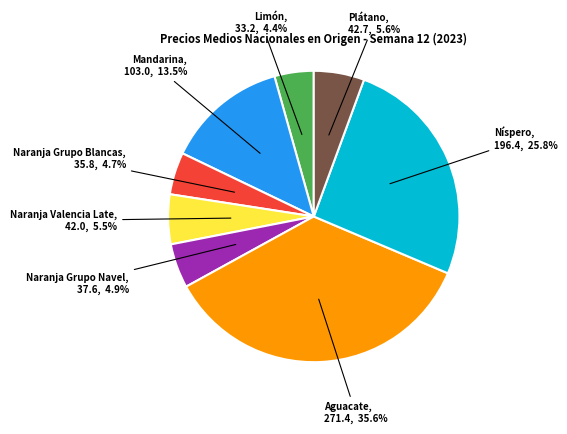

Is it true that Naranja Grupo Navel is 5% of the pie?

True